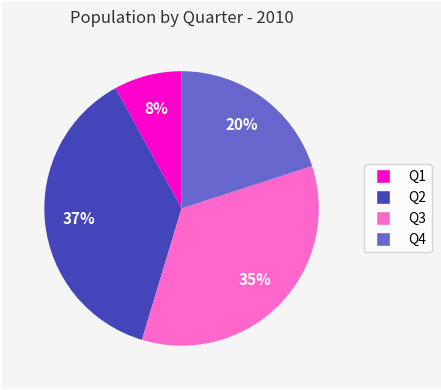

Is there any slice that represents more than half of the pie?

No